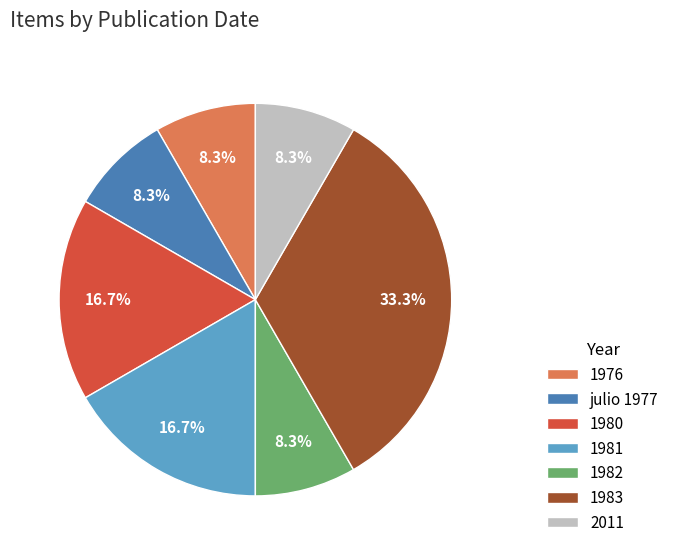

Between julio 1977 and 1980, which is larger?

1980